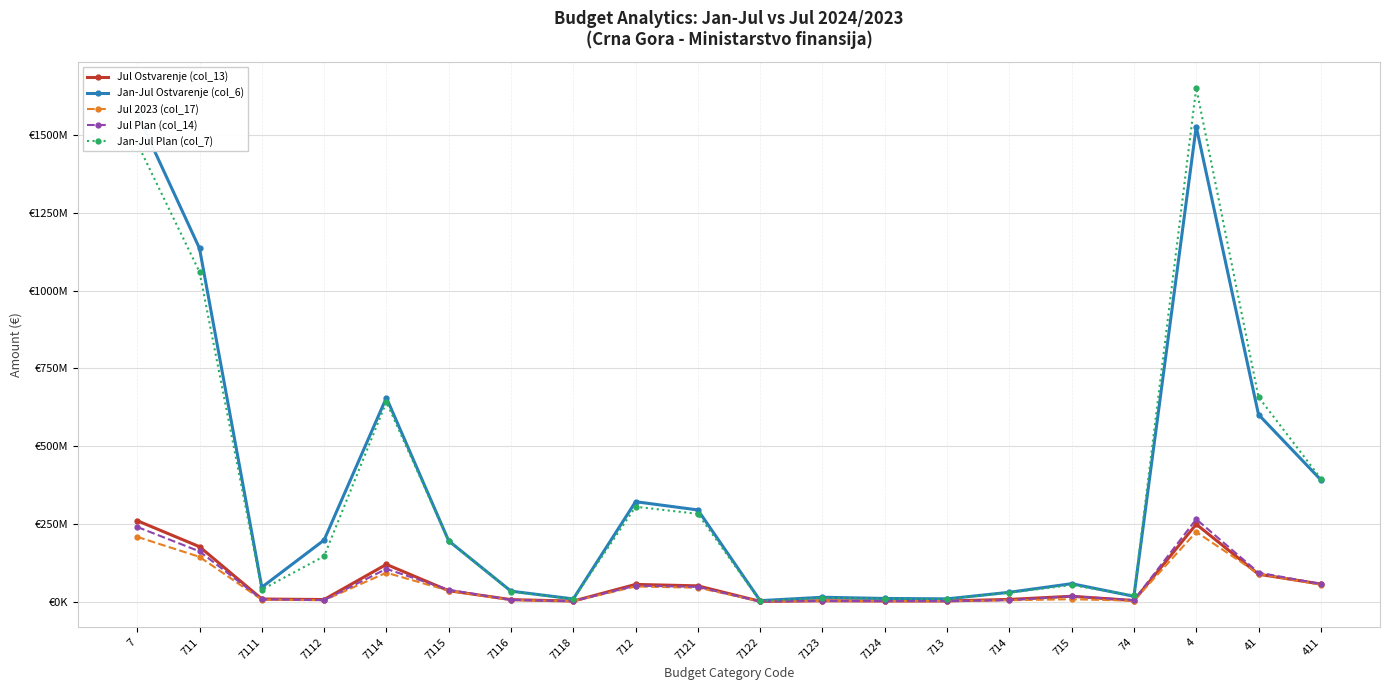

Is it true that Jan-Jul Ostvarenje (col_6) equals 7761066.3 at 74?

False